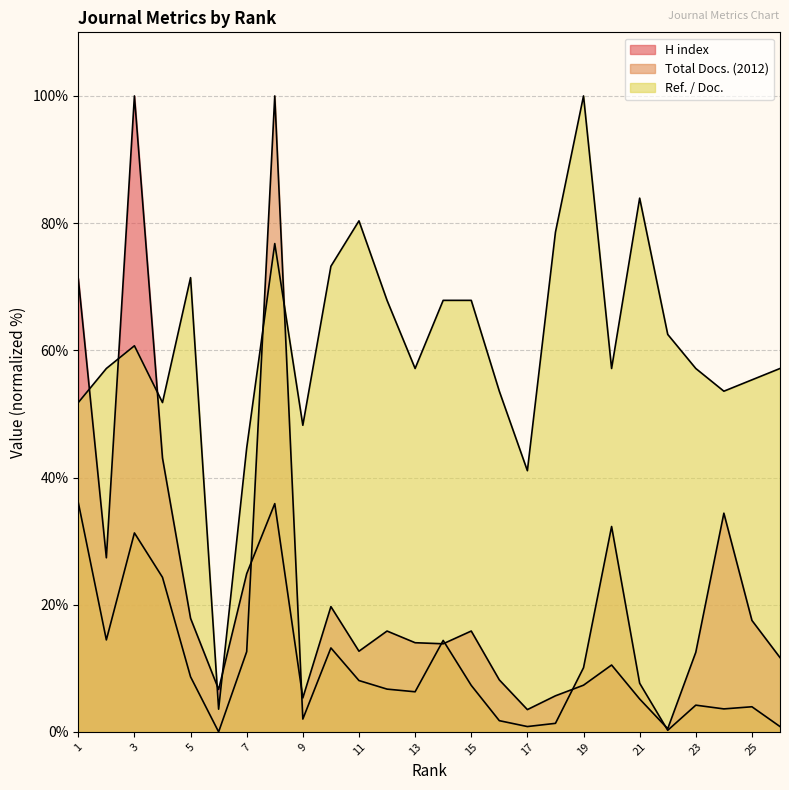

At which category is the sum across all series the highest?

8